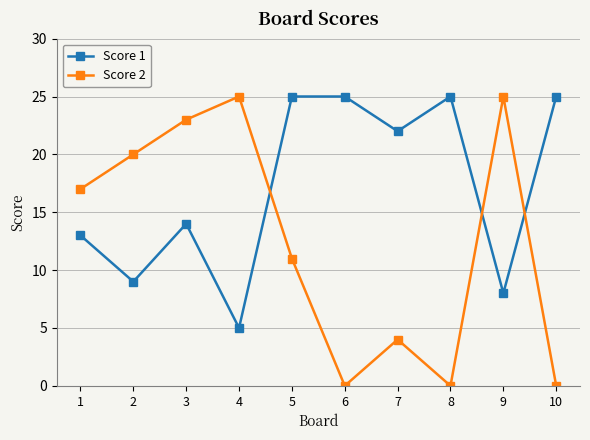

After their last crossing, which series has the higher values: Score 1 or Score 2?

Score 1